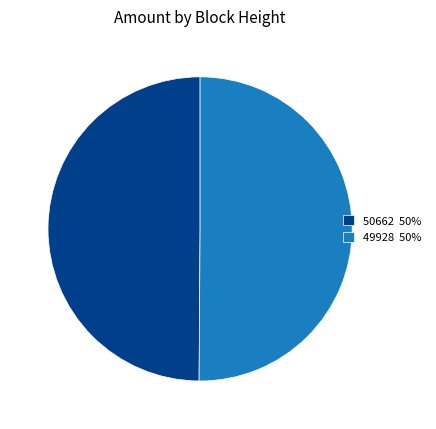

Do 50662 50% and 49928 50% together represent more than half of the pie?

Yes